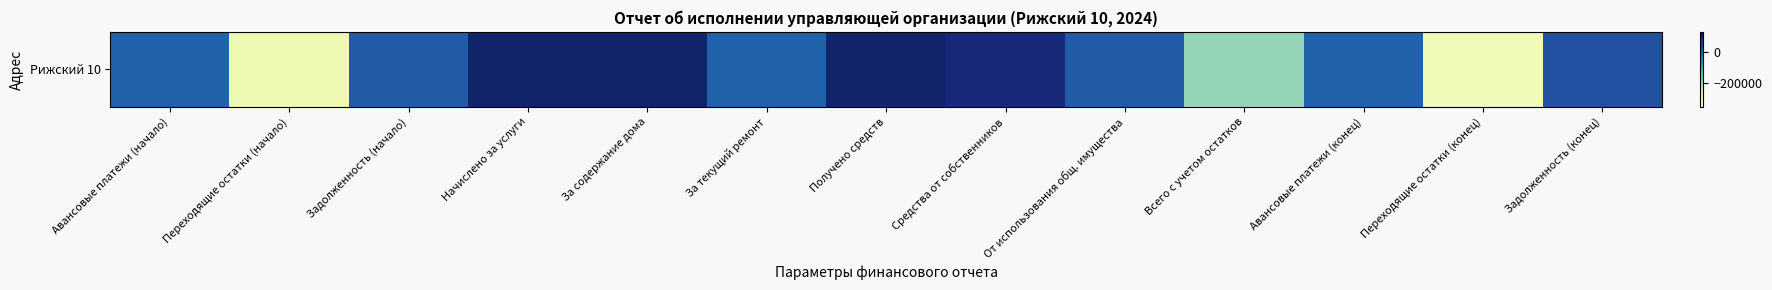

What is the sum of all values?

-330610.0